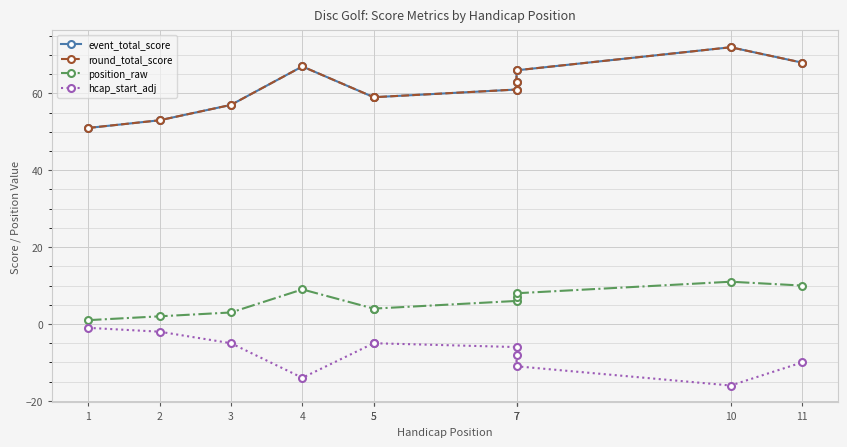

The value of position_raw at 1 is 0. True or false?

False